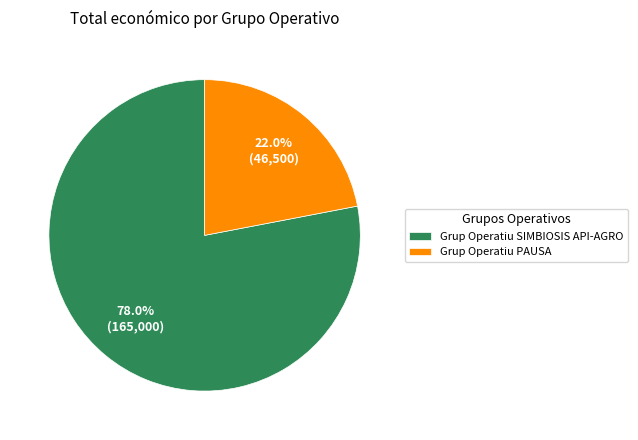

What percentage is the Grup Operatiu PAUSA slice, to the nearest percent?

22%